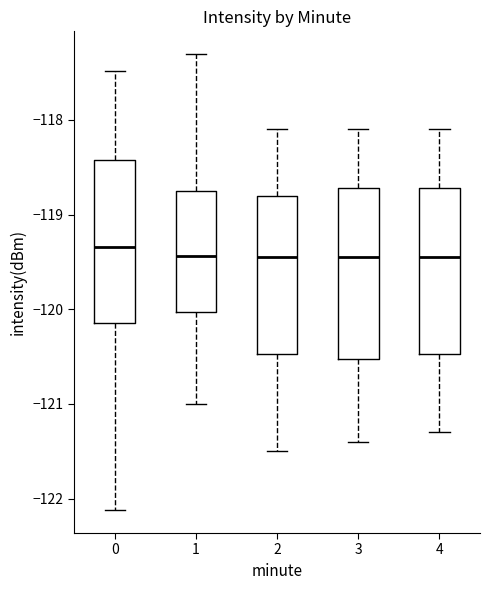

Reading left to right, read every box against the y-axis: the position of its median line, the range the box covers, and the ends of its whiskers. The values are not printed on the chart, so give them approximately, as read against the axis.

0: median -119.3, box -120.1 to -118.4, whiskers -122.1 to -117.5
1: median -119.4, box -120.0 to -118.7, whiskers -121.0 to -117.3
2: median -119.4, box -120.5 to -118.8, whiskers -121.5 to -118.1
3: median -119.4, box -120.5 to -118.7, whiskers -121.4 to -118.1
4: median -119.4, box -120.5 to -118.7, whiskers -121.3 to -118.1